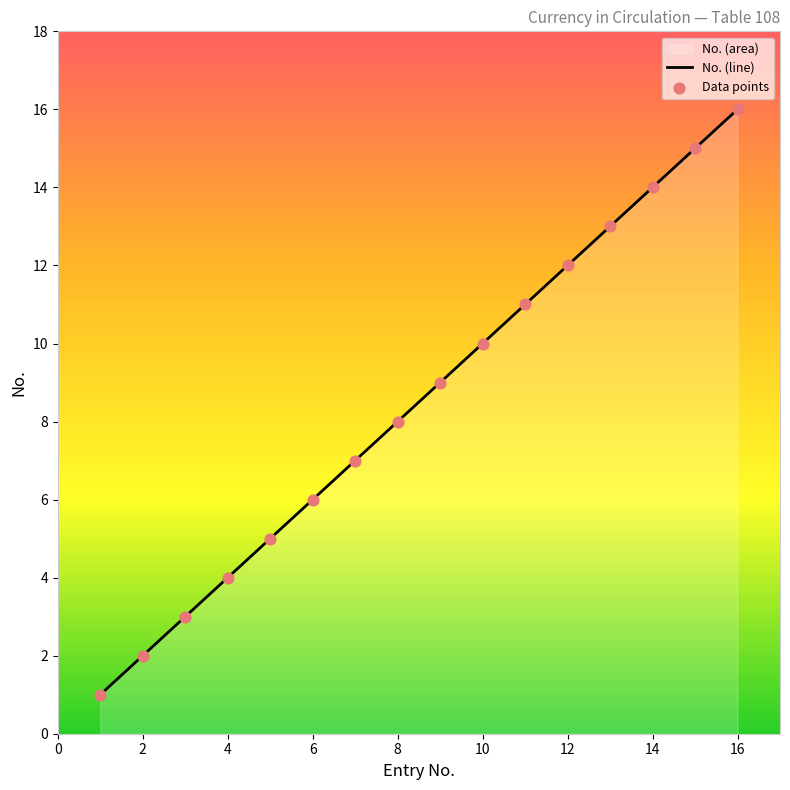

What is the change in value from 1 to 13?

+12